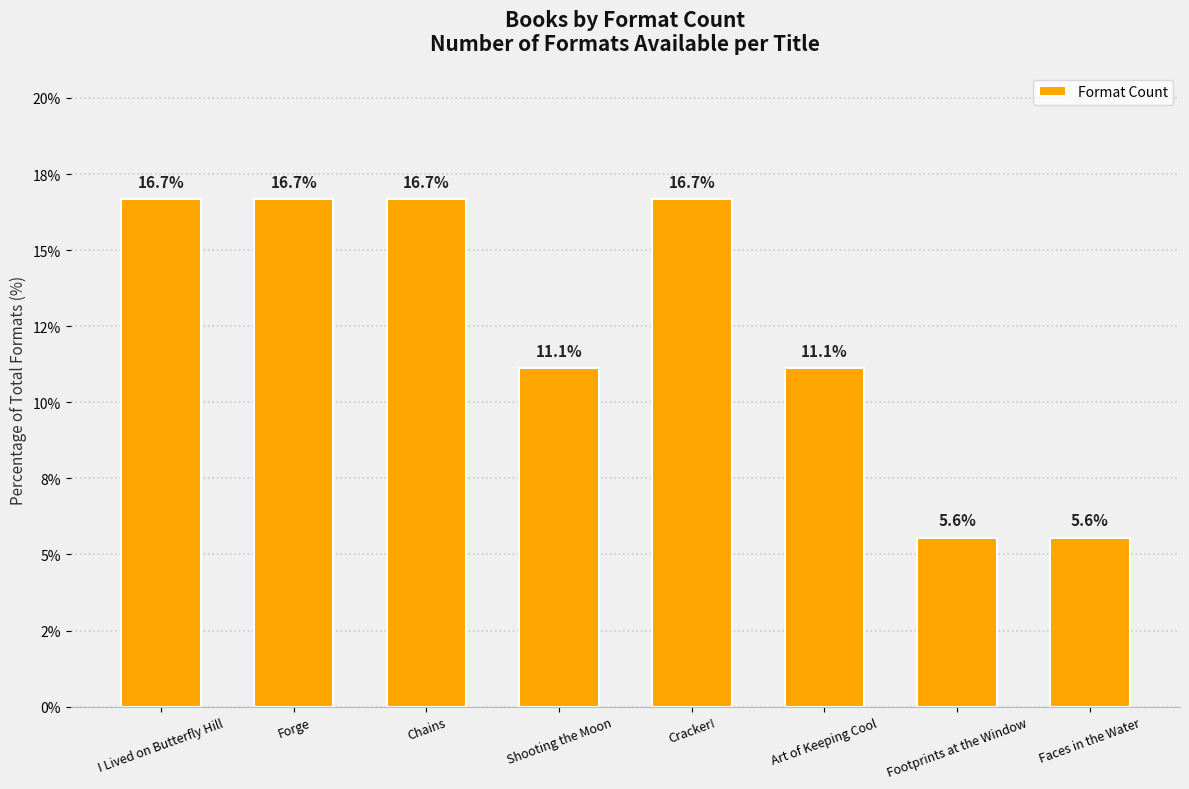

Is it true that the value at Forge is 9.4?

False